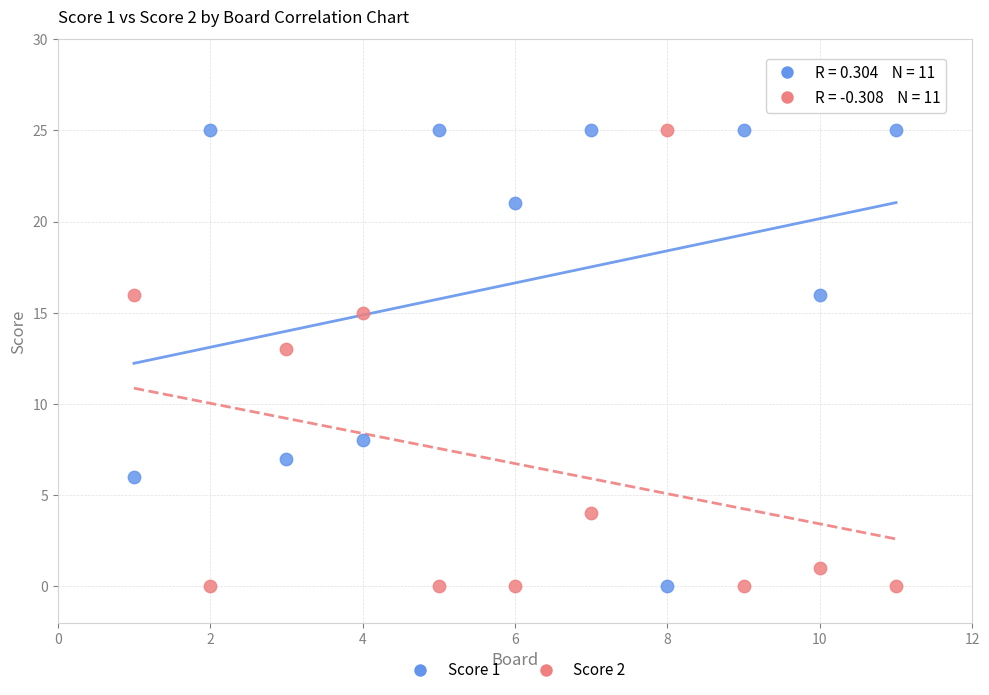

Across all data points, what is the range of X values (max minus min)?

10